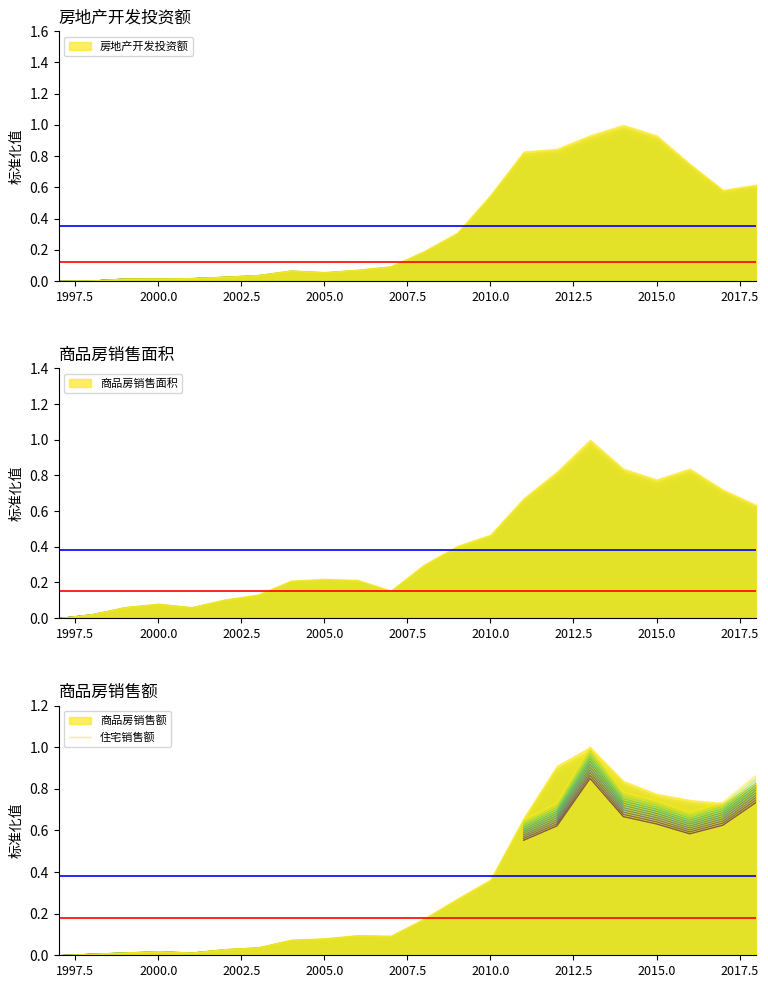

What is the highest value of the 住宅销售额 series?

1.0